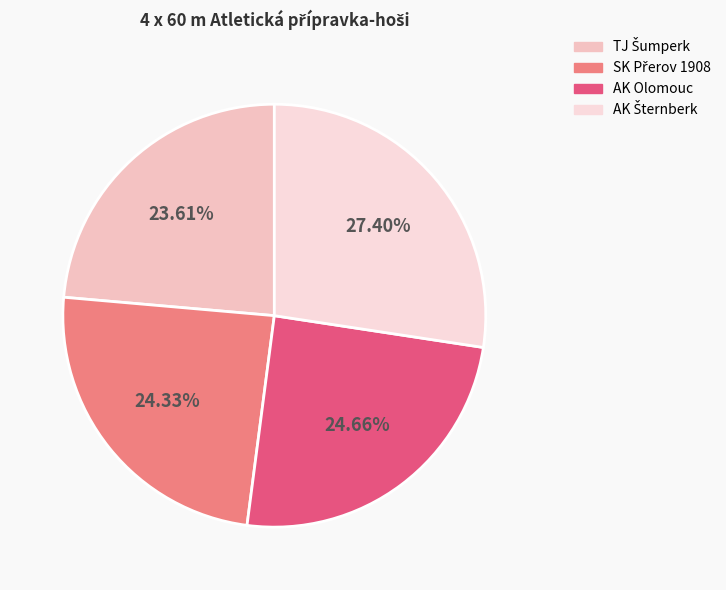

Is there a majority slice in this chart?

No